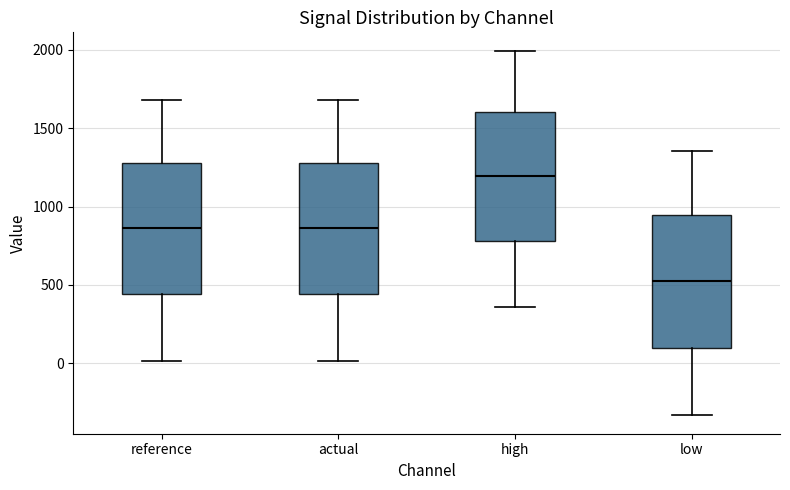

Which box has the highest median line?

high